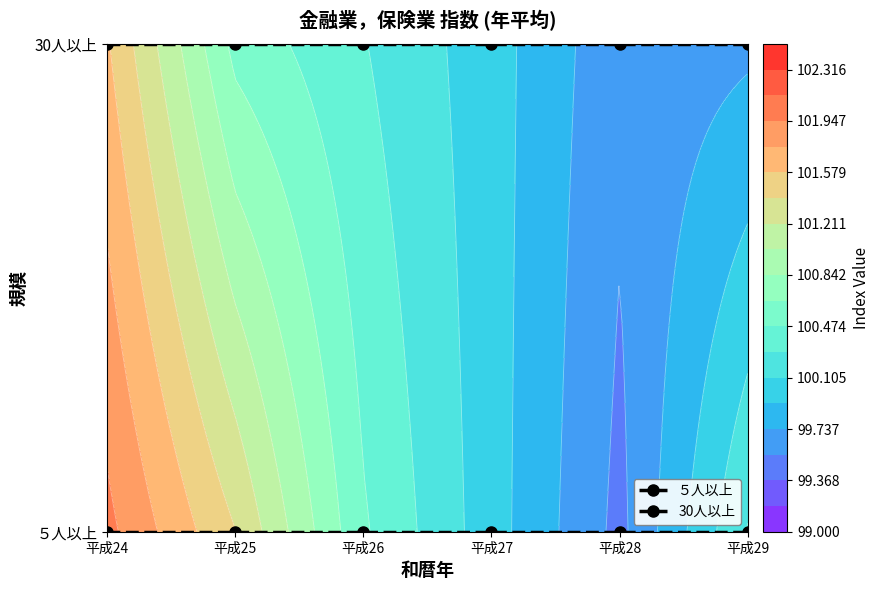

Which series has the largest total across all categories?

30人以上